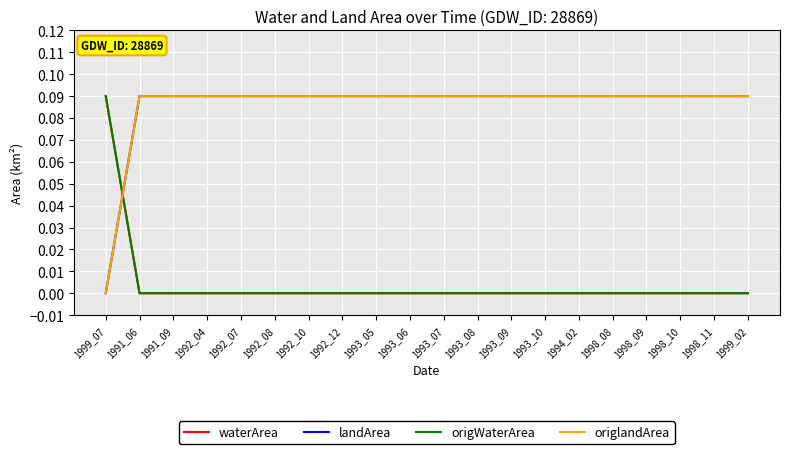

Does the chart have visible grid lines?

Yes